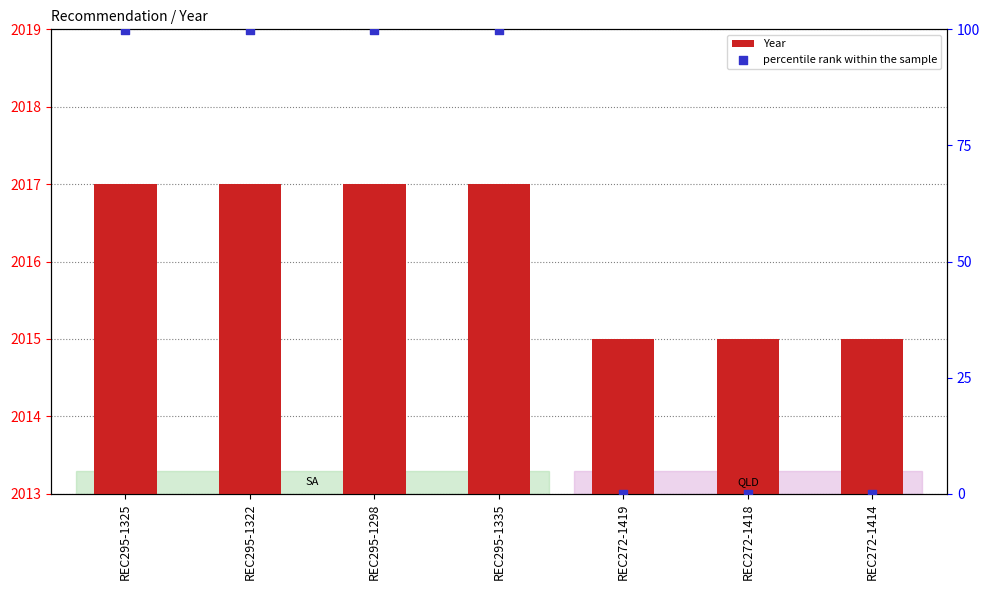

Which series has the largest Y range (max minus min)?

percentile rank within the sample